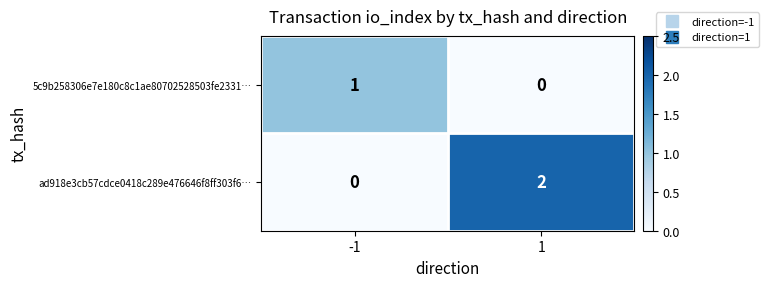

What is the spread (max minus min) of values at -1?

1